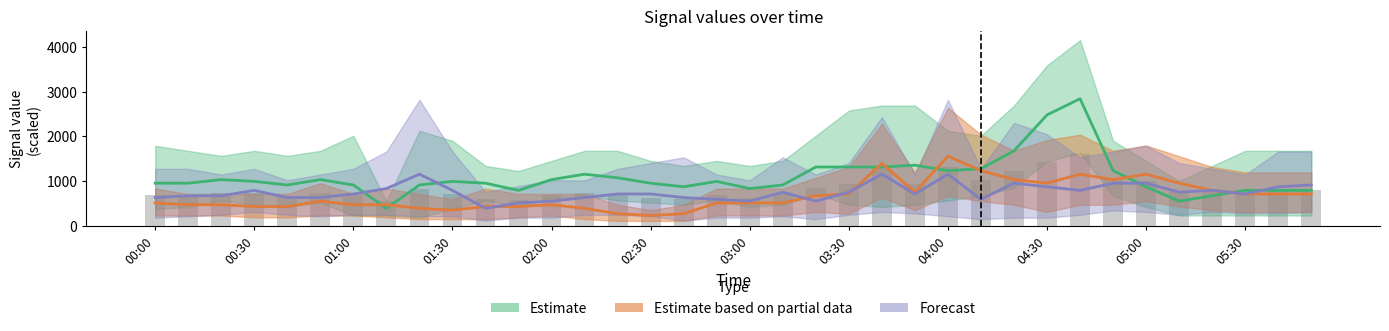

At how many categories does at least one series exceed 867?

31